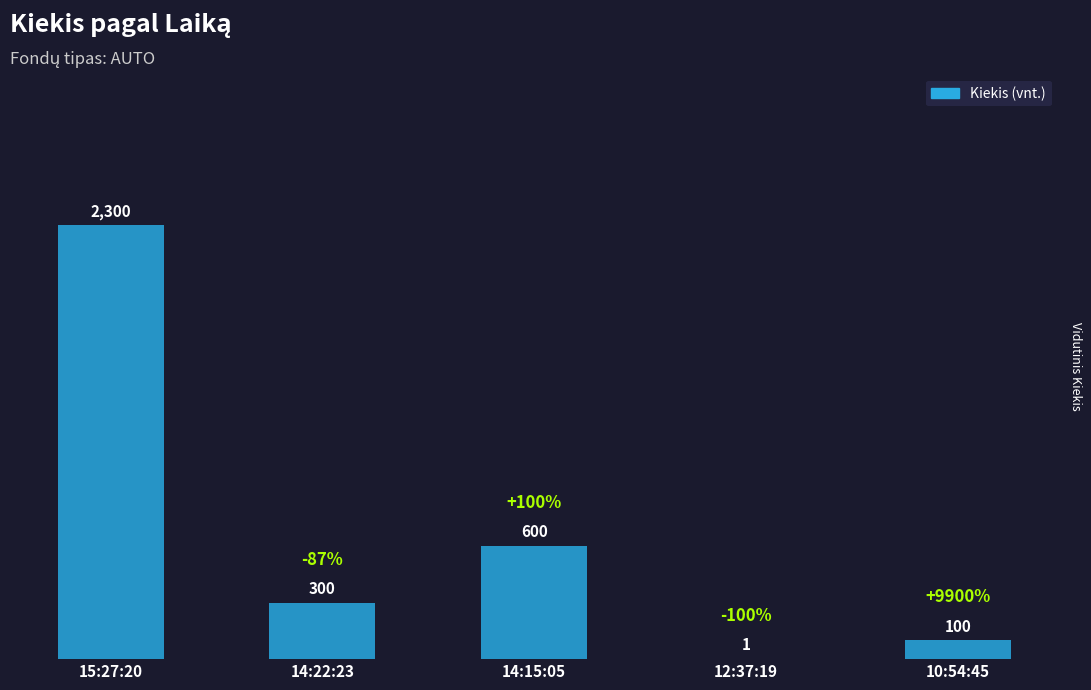

Reading right to left, extract all data points from this chart.

10:54:45=100	12:37:19=1	14:15:05=600	14:22:23=300	15:27:20=2300